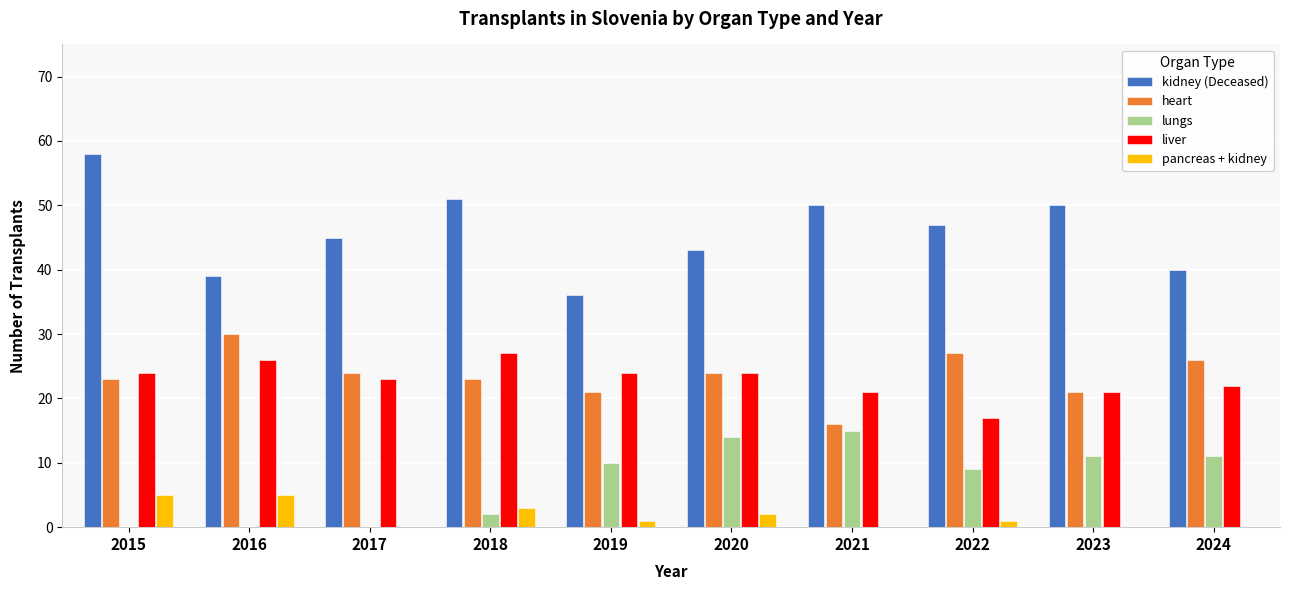

What is the total value across all series at 2017?

92